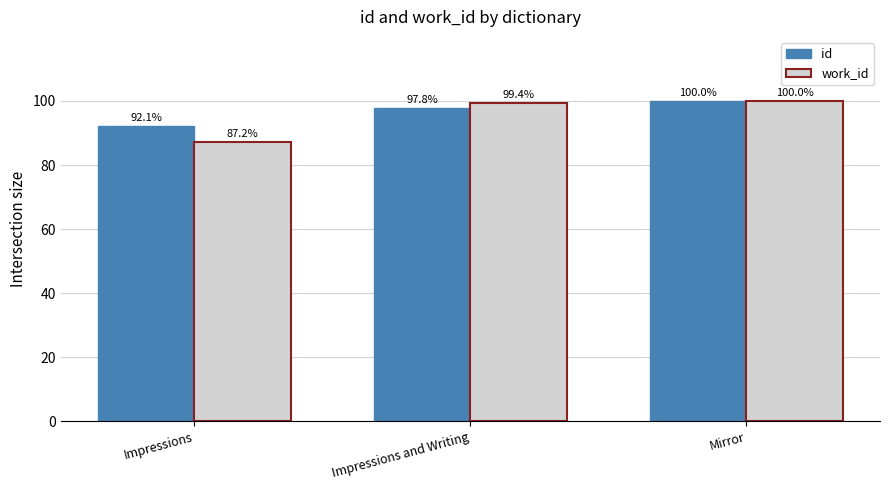

At which category is the sum across all series the highest?

Mirror